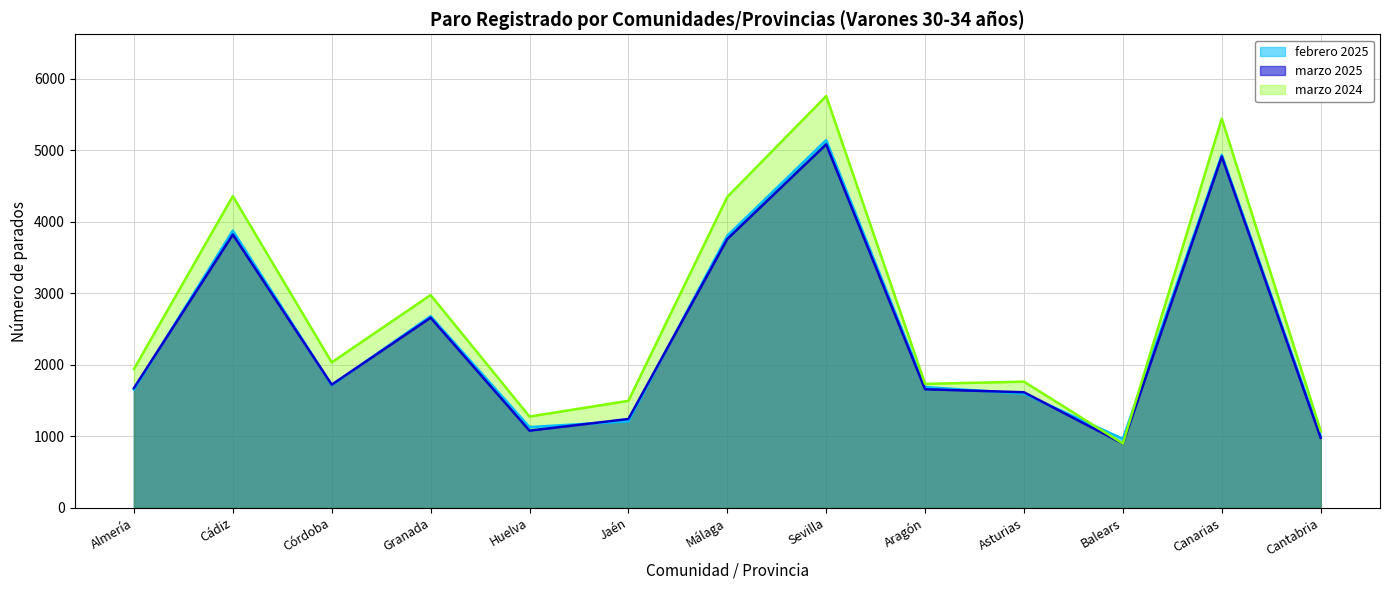

What is the approximate value of marzo 2024 at Cantabria, to the nearest 10?

1080